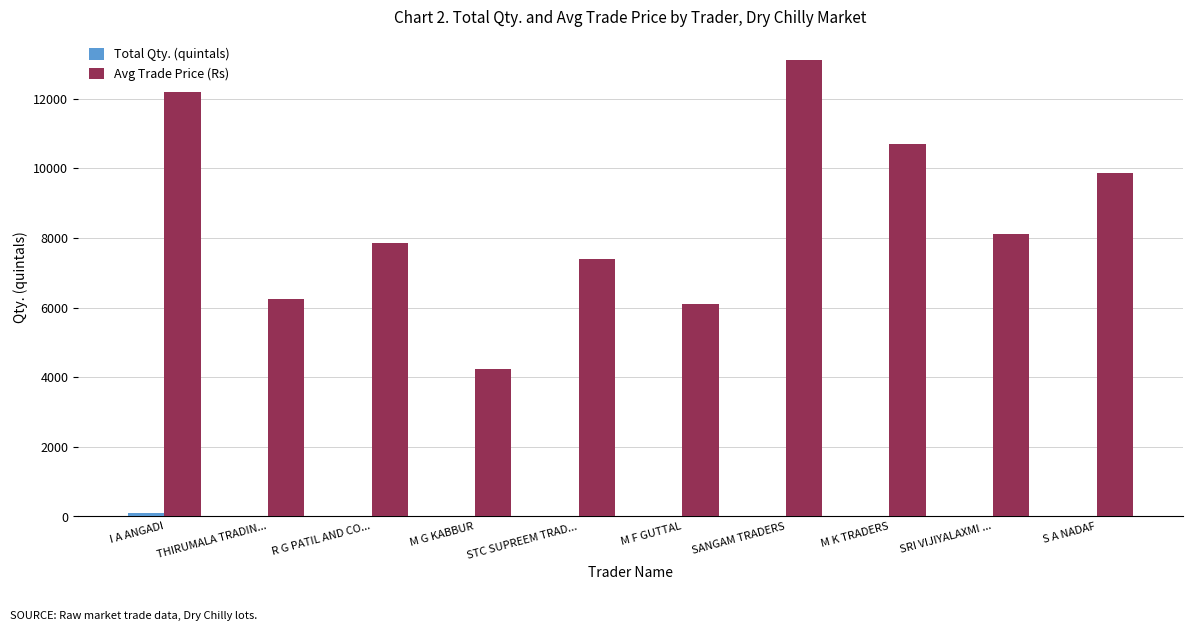

Is it true that Avg Trade Price (Rs) equals 17381.2 at S A NADAF?

False